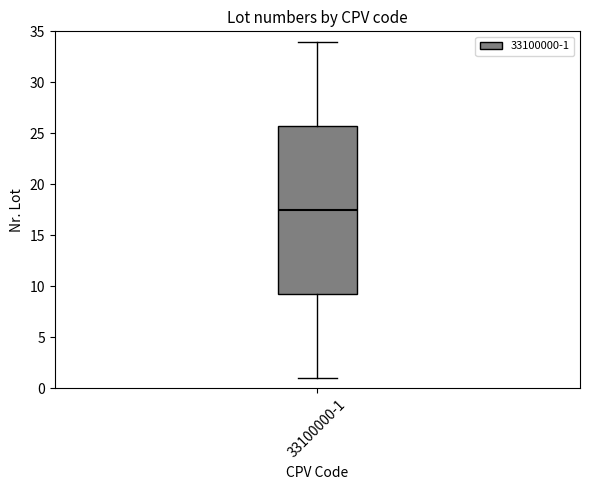

Read this box plot against the y-axis: the position of the median line, the range covered by the box, and the ends of both whiskers. The values are not printed on the chart, so give them approximately, as read against the axis.

median 17.5, box 9.5 to 26.0, whiskers 1.0 to 34.0